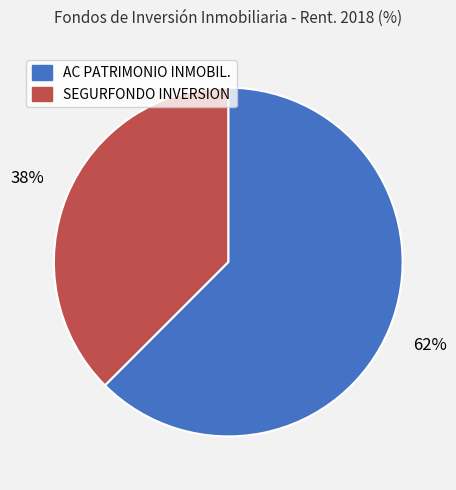

Which slice is the largest?

AC PATRIMONIO INMOBIL.